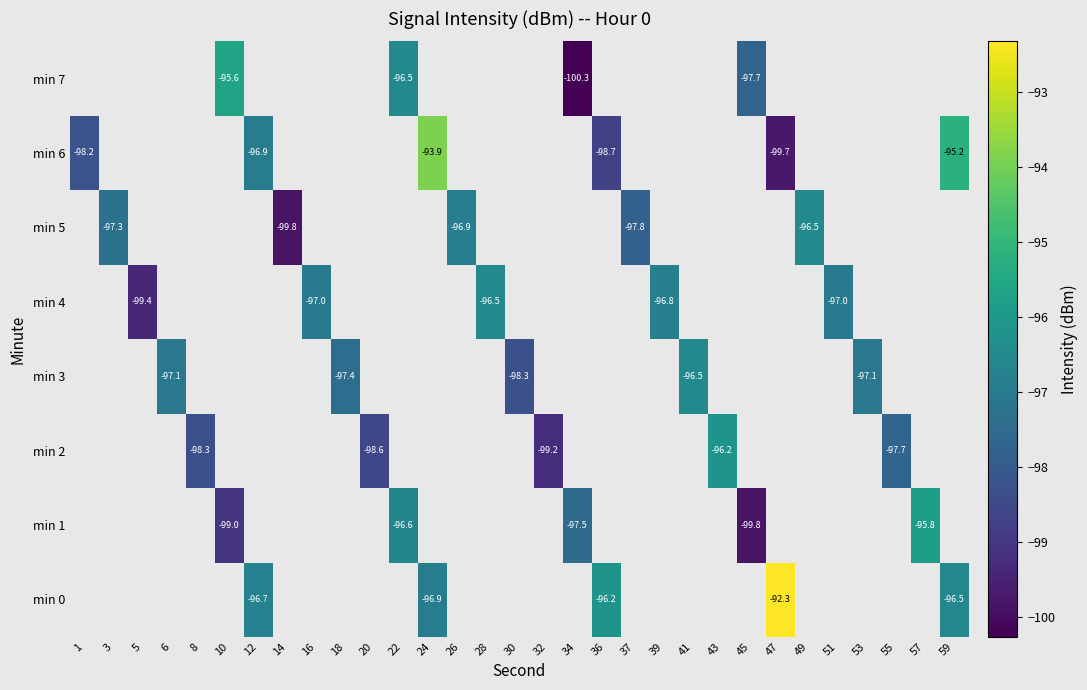

How many categories are shown in the chart?

31